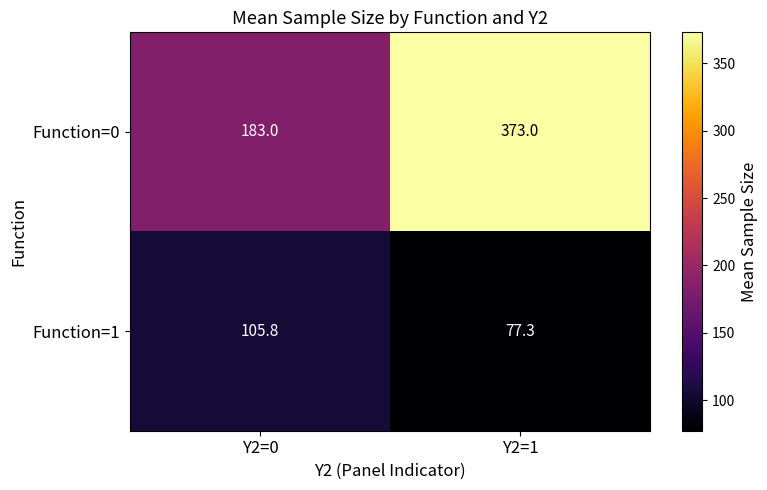

Reading left to right, transcribe all the data shown in this chart.

Function=0: Y2=0=183.0	Y2=1=373.0
Function=1: Y2=0=105.8	Y2=1=77.3